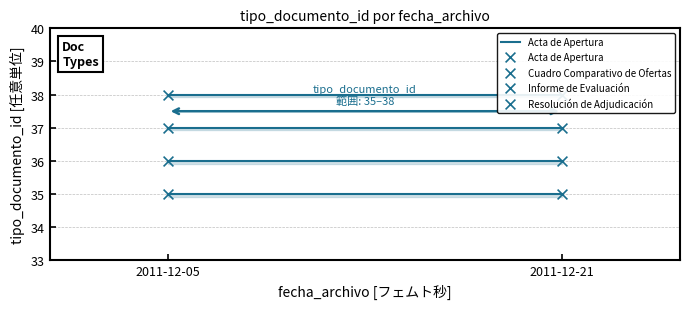

At which category is the sum across all series the highest?

2011-12-05